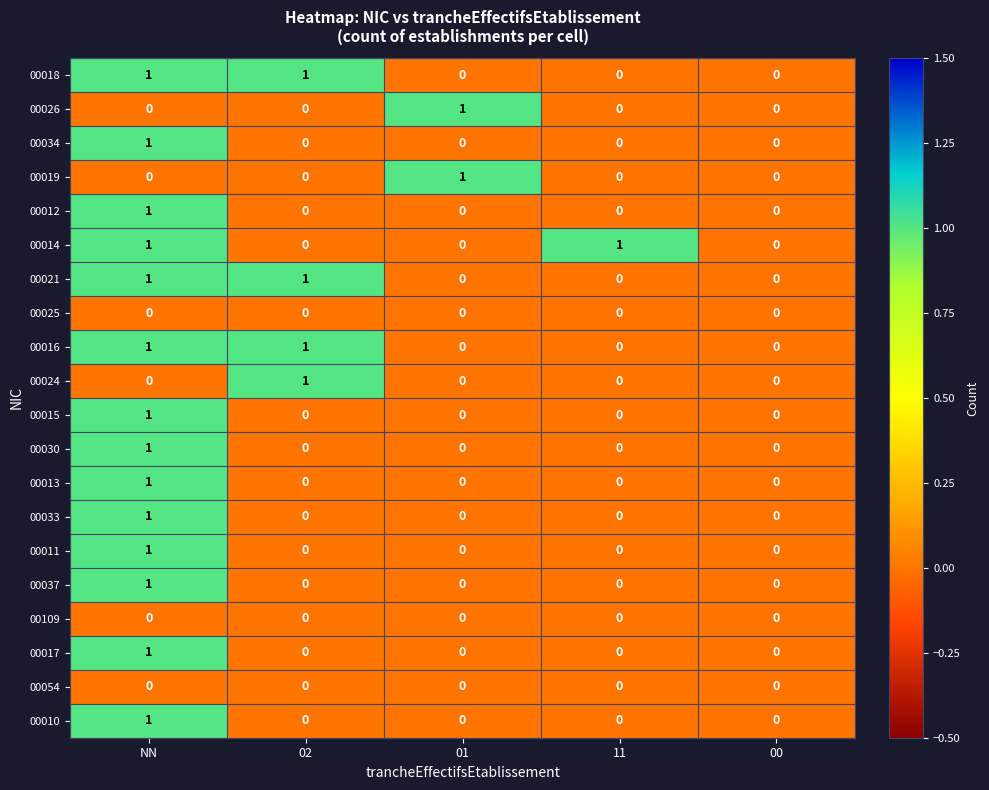

The 00054 series shows 0 at 00. True or false?

True